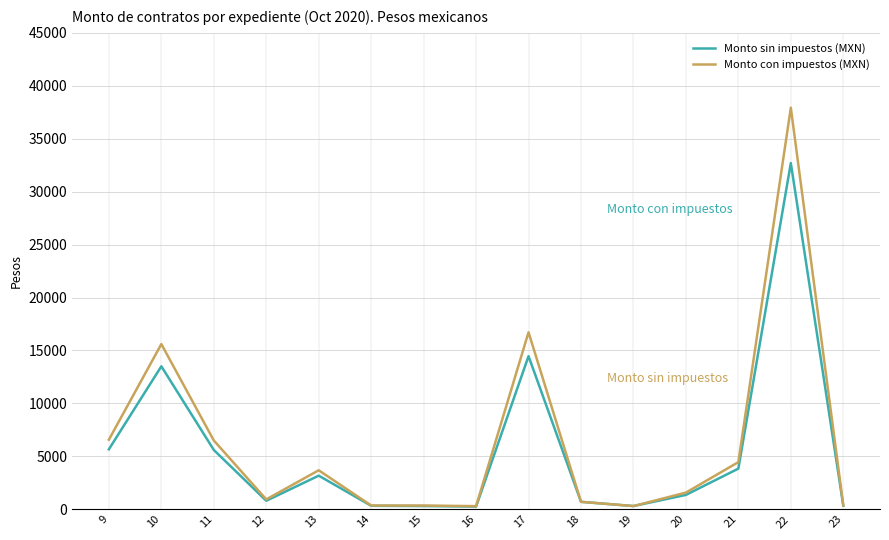

List the series in order of their peak value, lowest first.

Monto sin impuestos (MXN), Monto con impuestos (MXN)